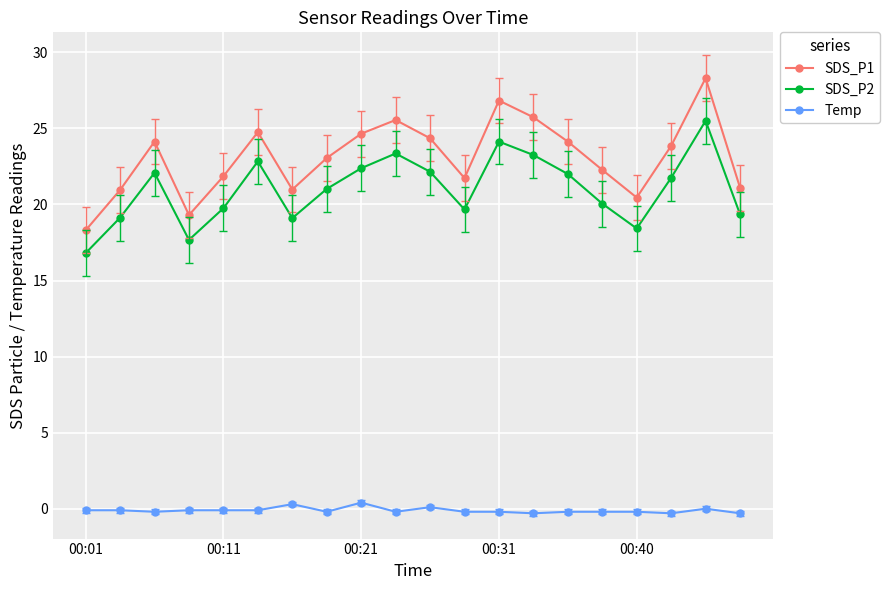

What is the maximum value shown in the chart?

28.3